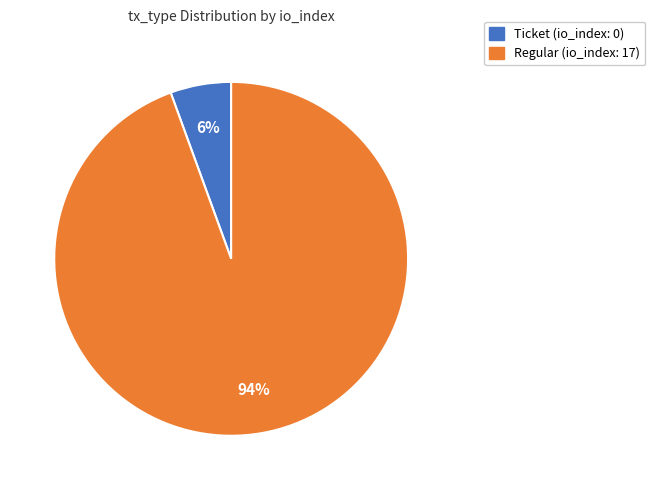

Which category accounts for the majority?

Regular